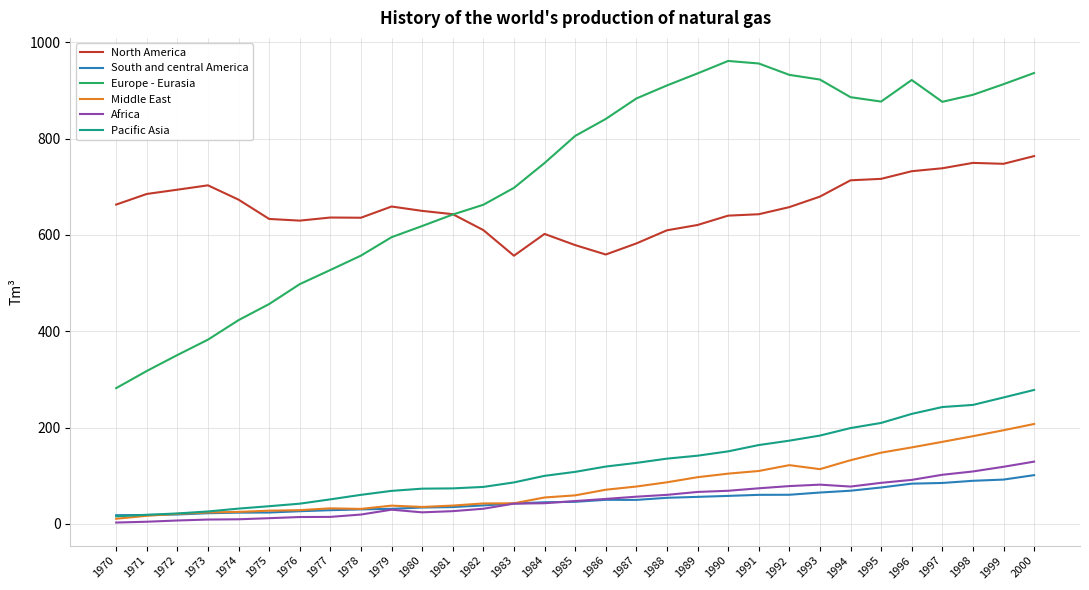

Rank the series by their maximum value, from highest to lowest.

Europe - Eurasia, North America, Pacific Asia, Middle East, Africa, South and central America